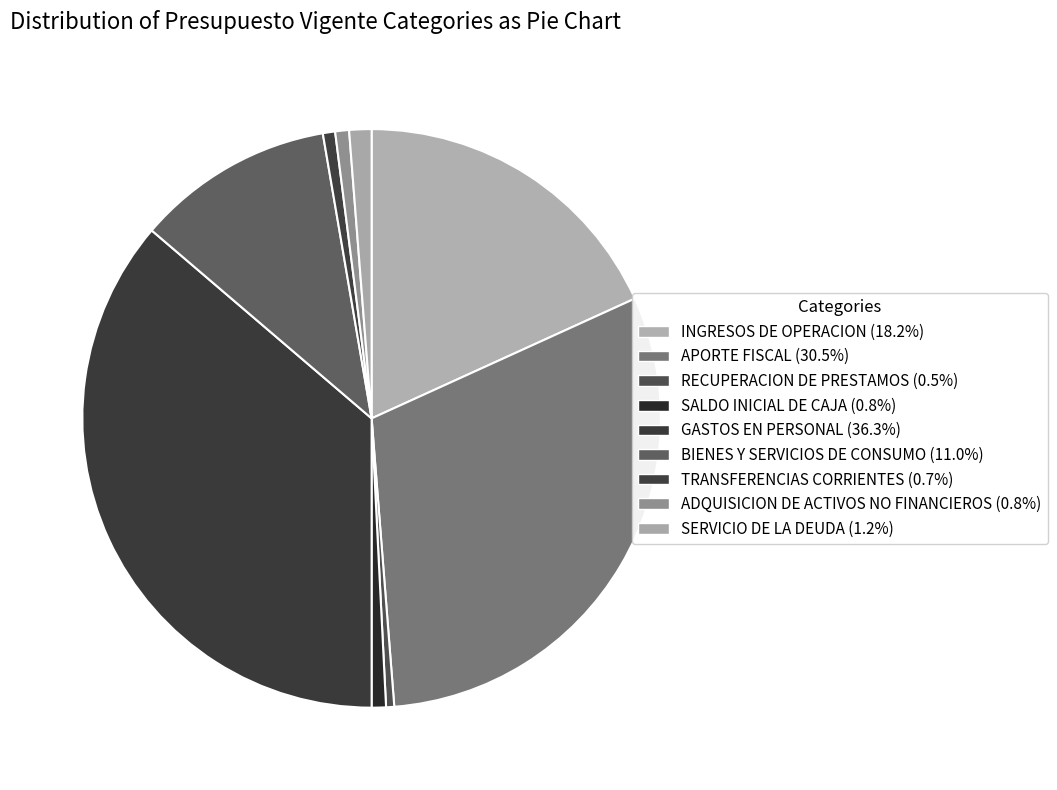

How many segments does this pie chart have?

9